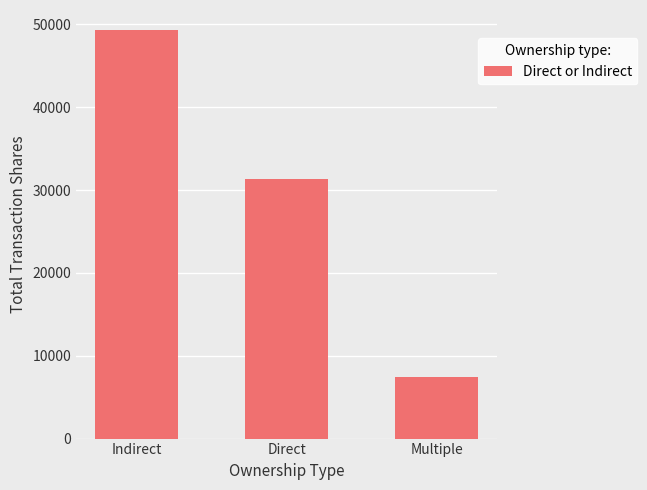

List the labels in order of value, smallest first.

Multiple, Direct, Indirect